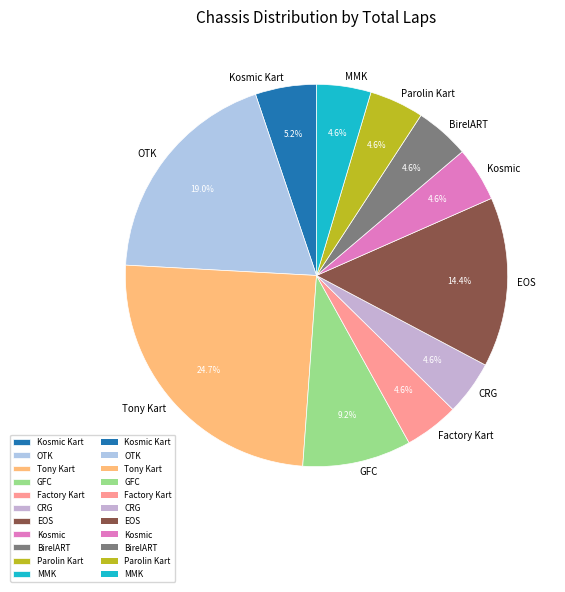

Which has a higher value, Tony Kart or Kosmic?

Tony Kart